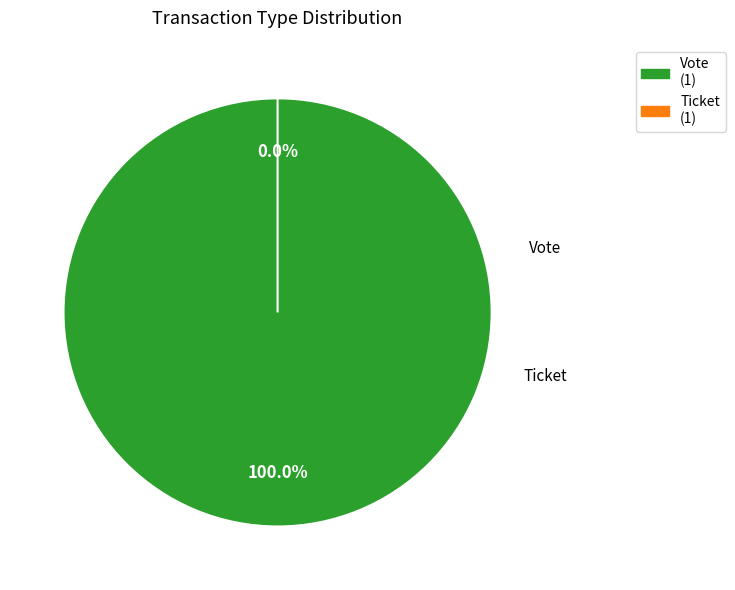

Does Vote account for over 50% of the chart?

Yes